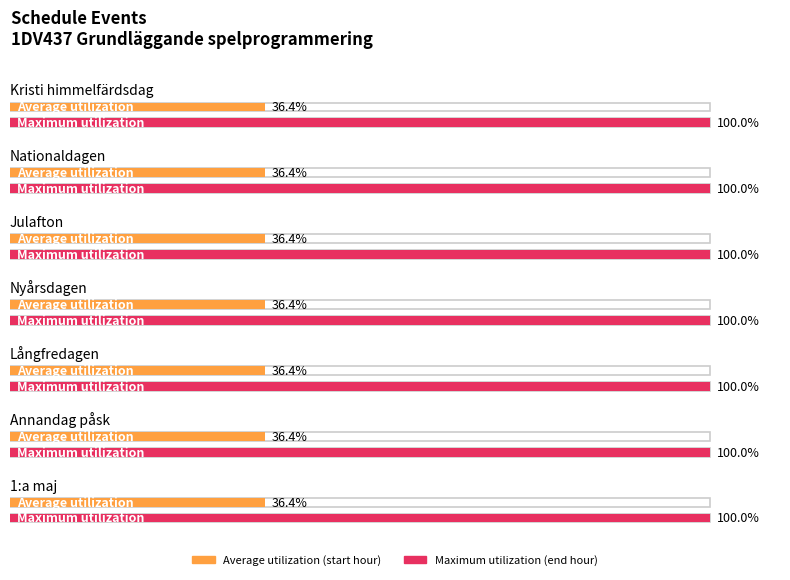

At which label is Maximum utilization closest to 11?

Kristi himmelfärdsdag